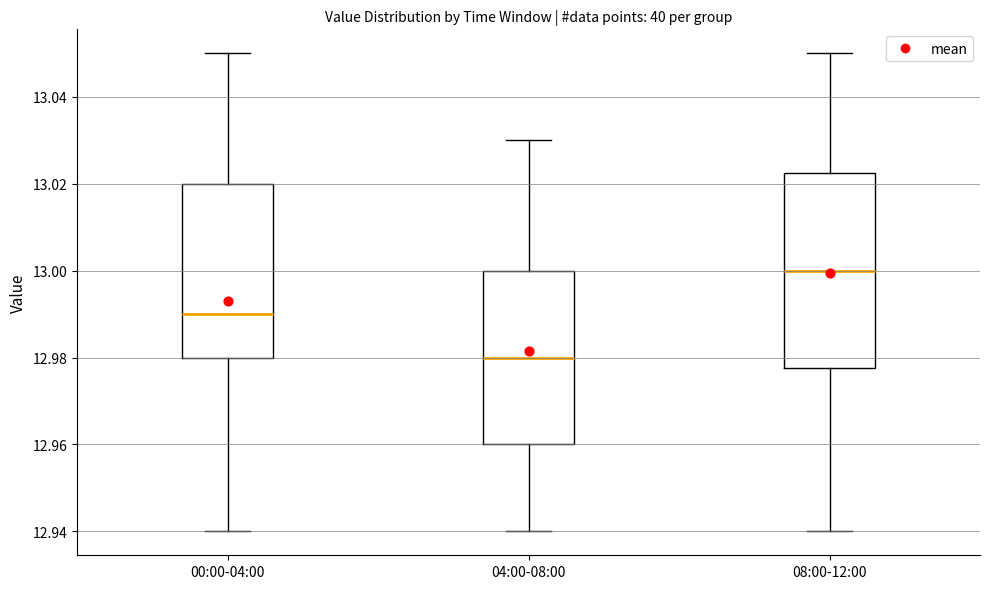

Which box is the tallest, from its lower edge to its upper edge?

08:00-12:00